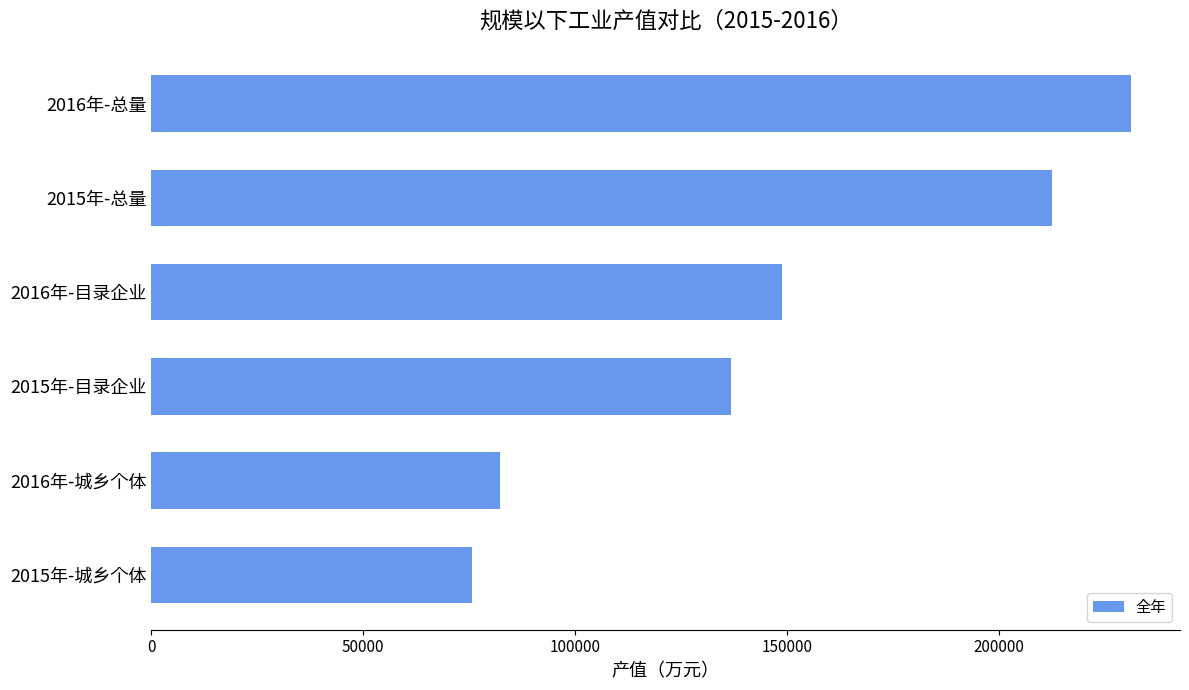

What is the difference between the maximum and minimum values?

155465